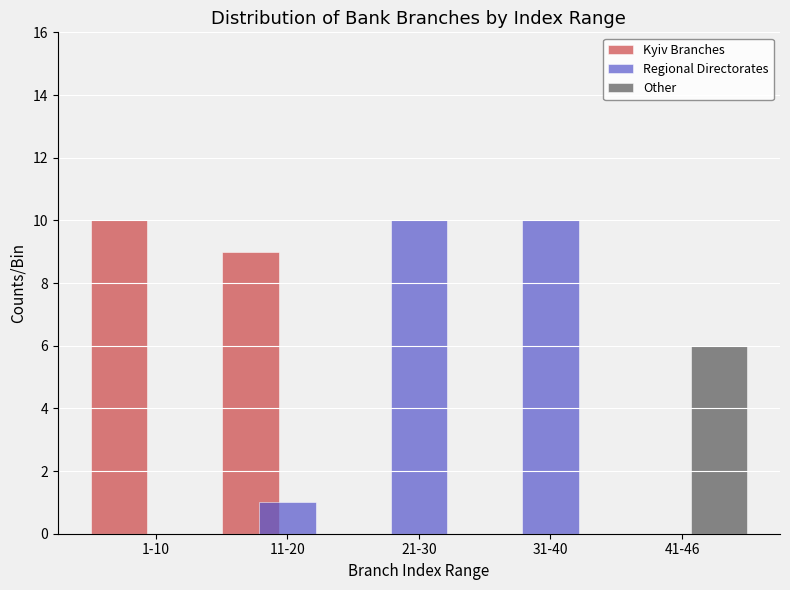

What is the total value across all series at 31-40?

10